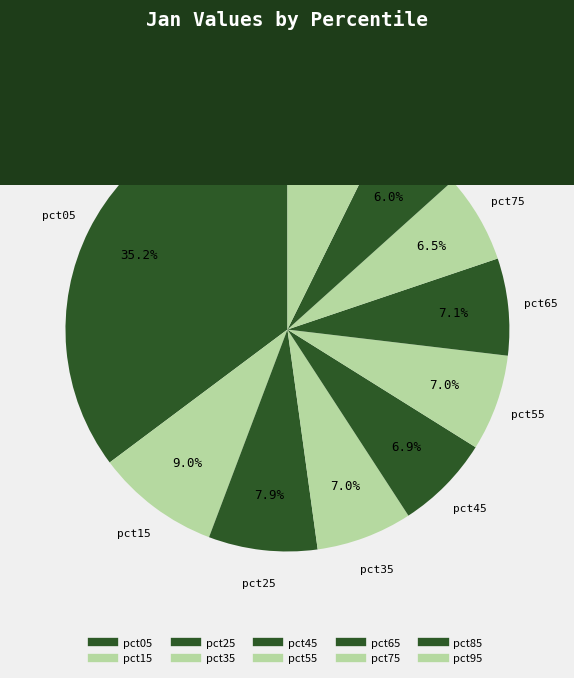

Between pct15 and pct35, which is larger?

pct15